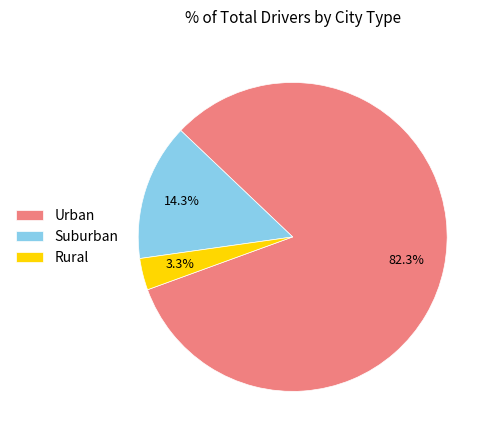

Rank the categories by value from lowest to highest.

Rural, Suburban, Urban